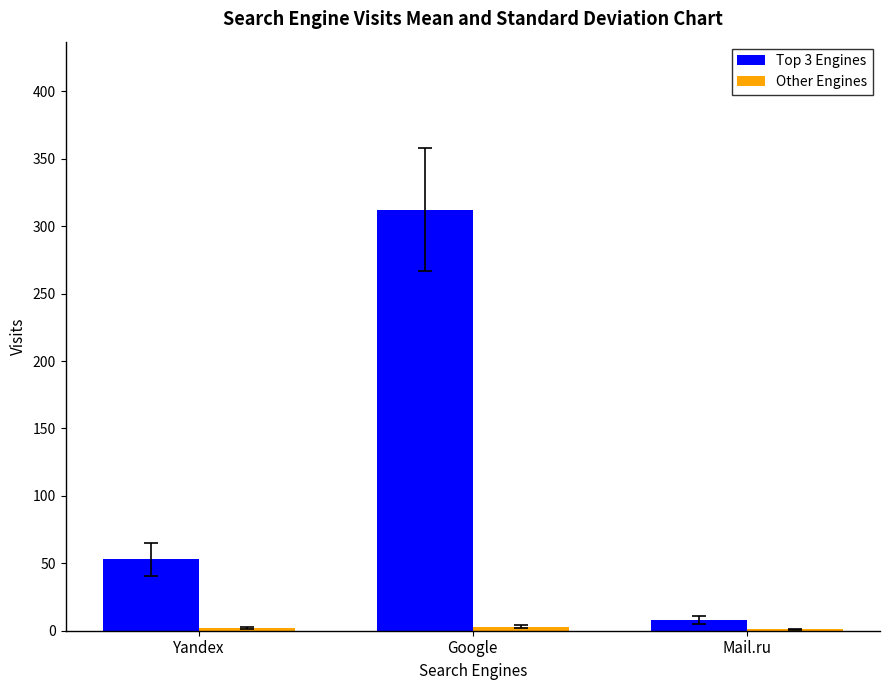

Are the bars horizontal?

No